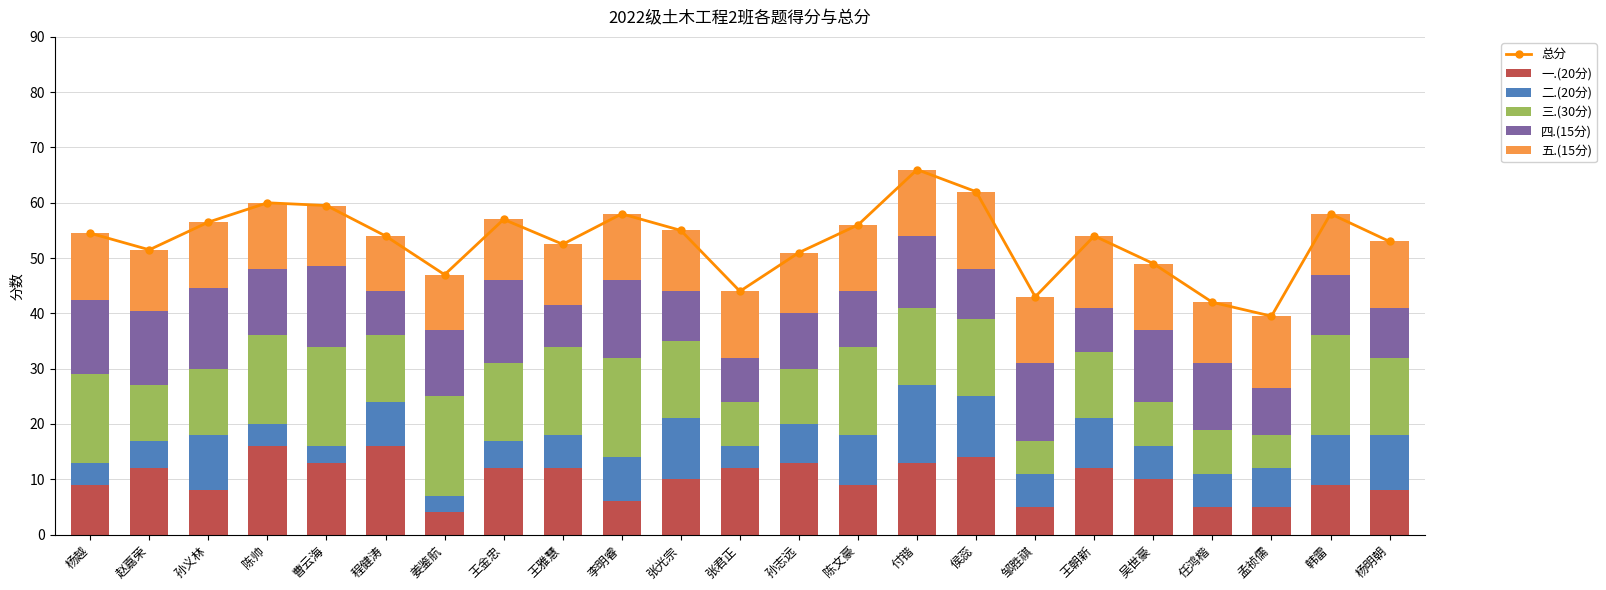

Where does the 三.(30分) series first go above 14?

杨越